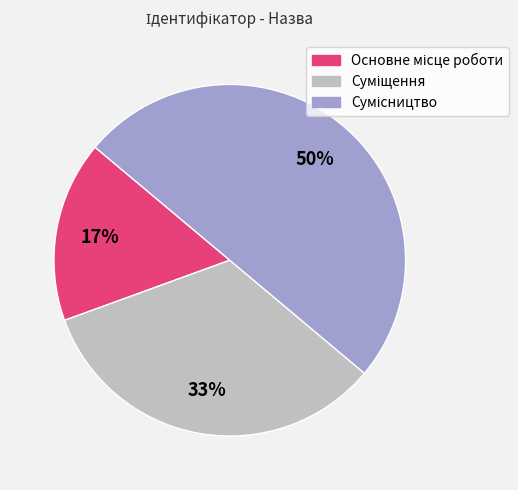

Count the number of slices in the pie.

3